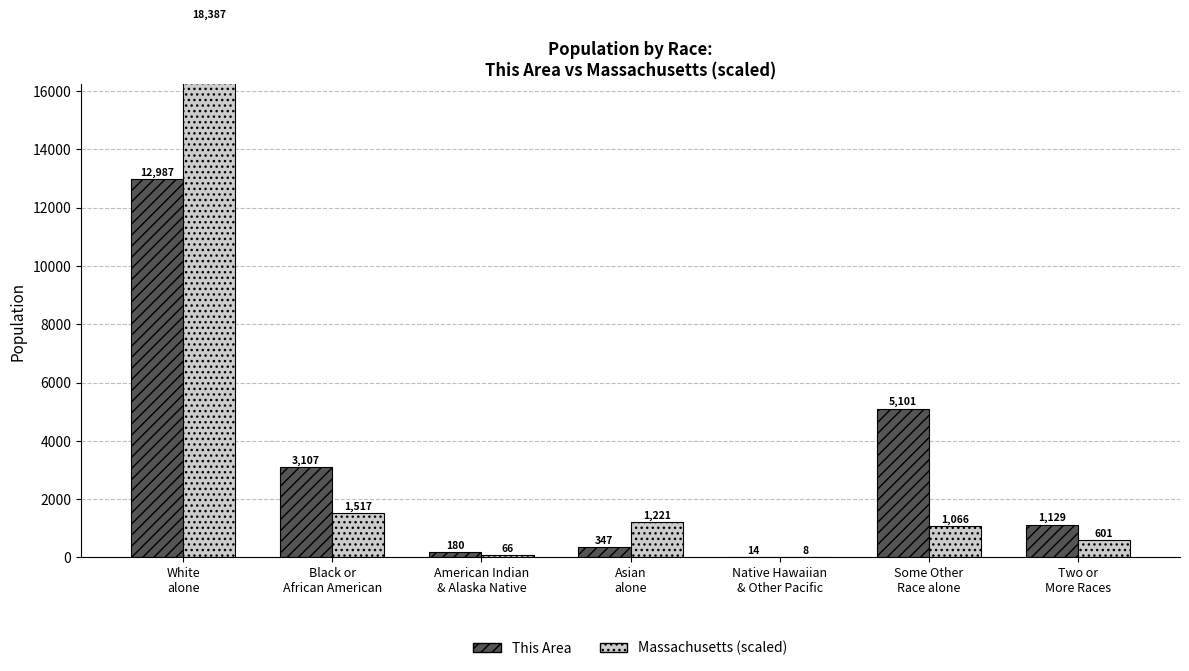

Reading right to left, what are all the values shown in this chart?

This Area: 1129	5101	14	347	180	3107	12987
Massachusetts (scaled): 601	1066	8	1221	66	1517	18387